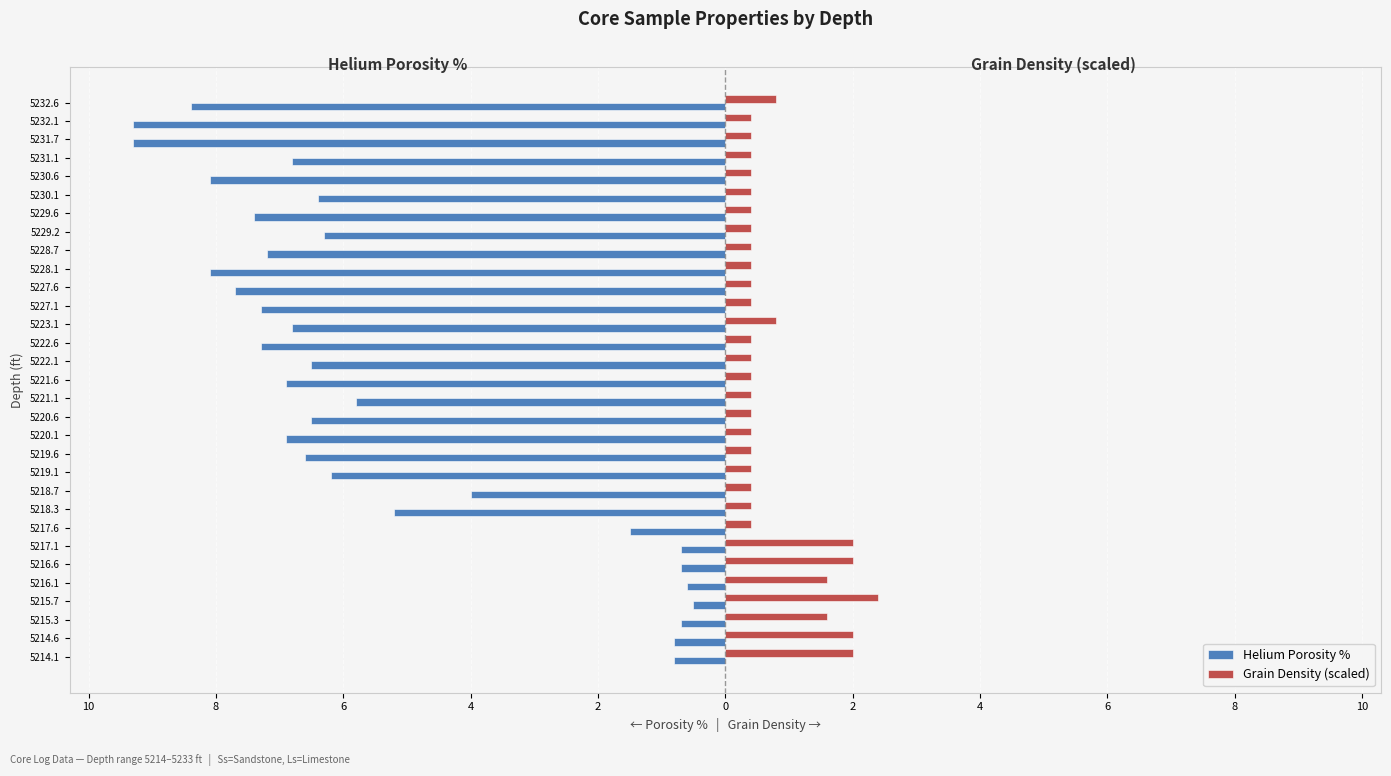

What are all the series names shown in the legend?

Helium Porosity %, Grain Density (scaled)